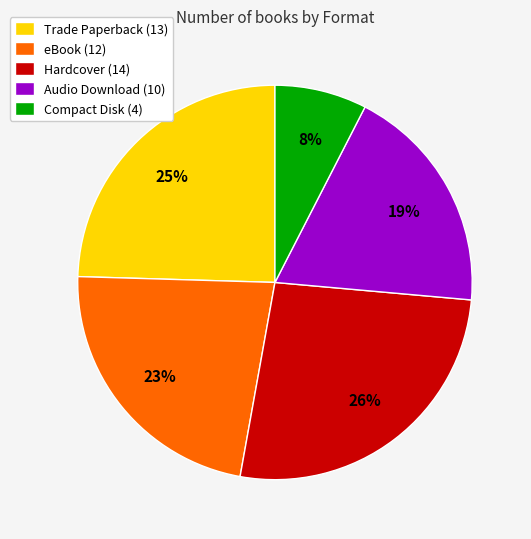

Which has a higher value, Compact Disk or eBook?

eBook